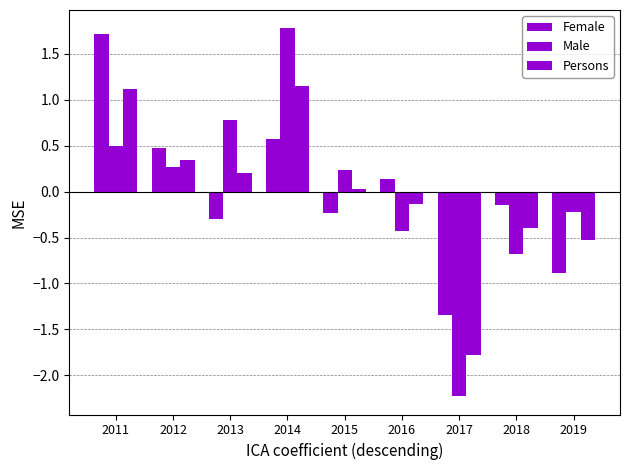

How many distinct data groups are displayed?

3